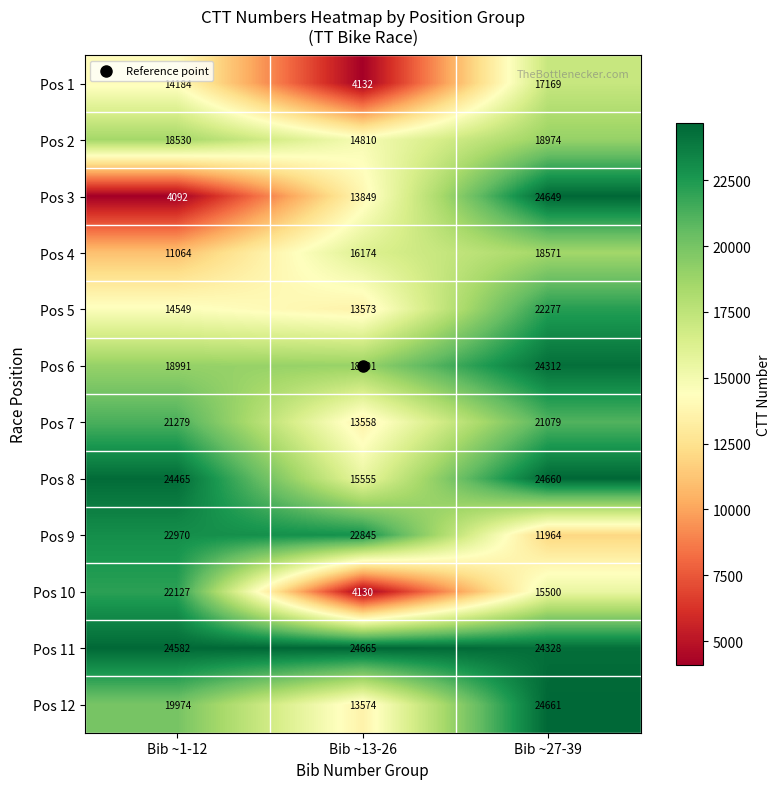

List the series in order of their peak value, lowest first.

Pos 1, Pos 4, Pos 2, Pos 7, Pos 10, Pos 5, Pos 9, Pos 6, Pos 3, Pos 8, Pos 12, Pos 11